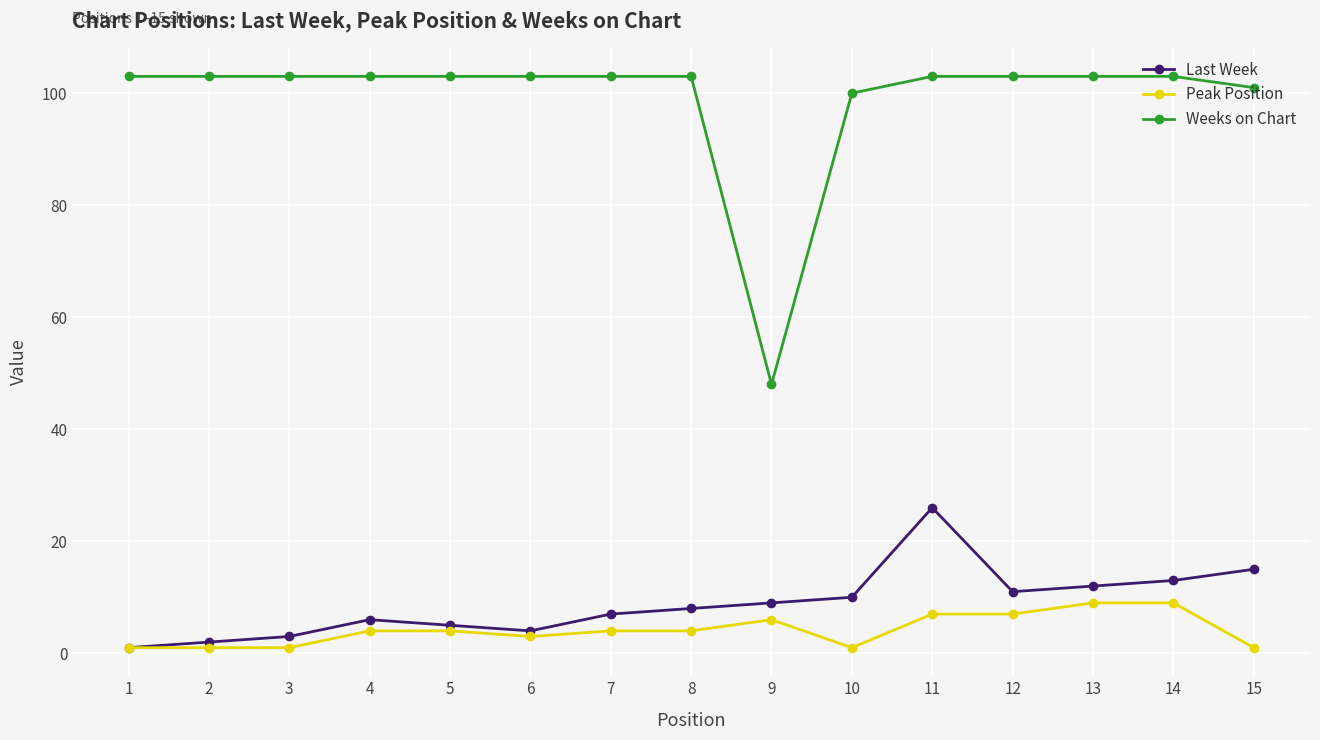

True or false: Peak Position and Weeks on Chart intersect in this chart.

False